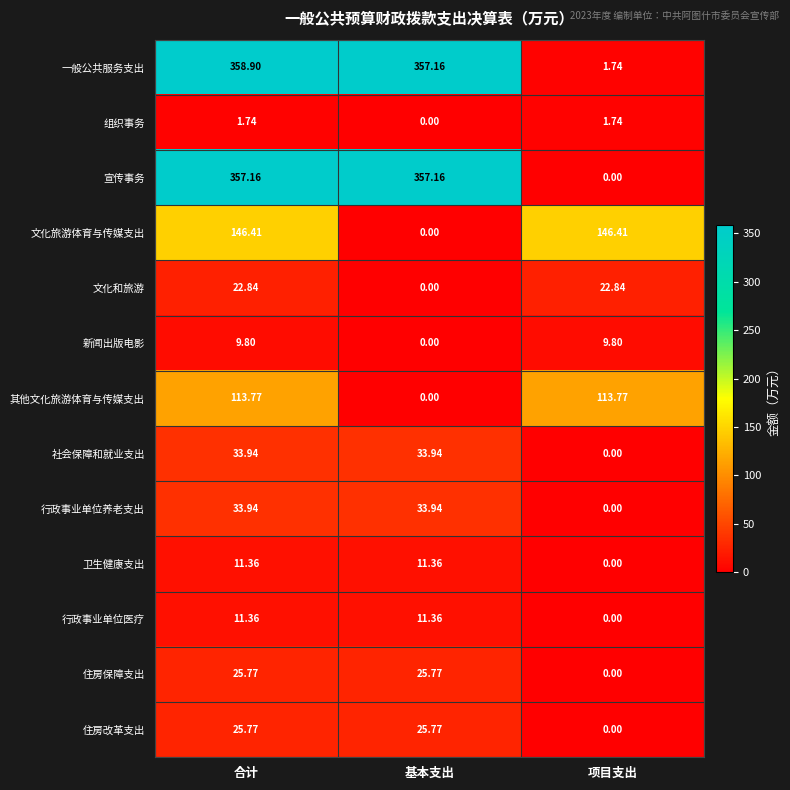

Where does the 行政事业单位养老支出 series first go above 33?

合计